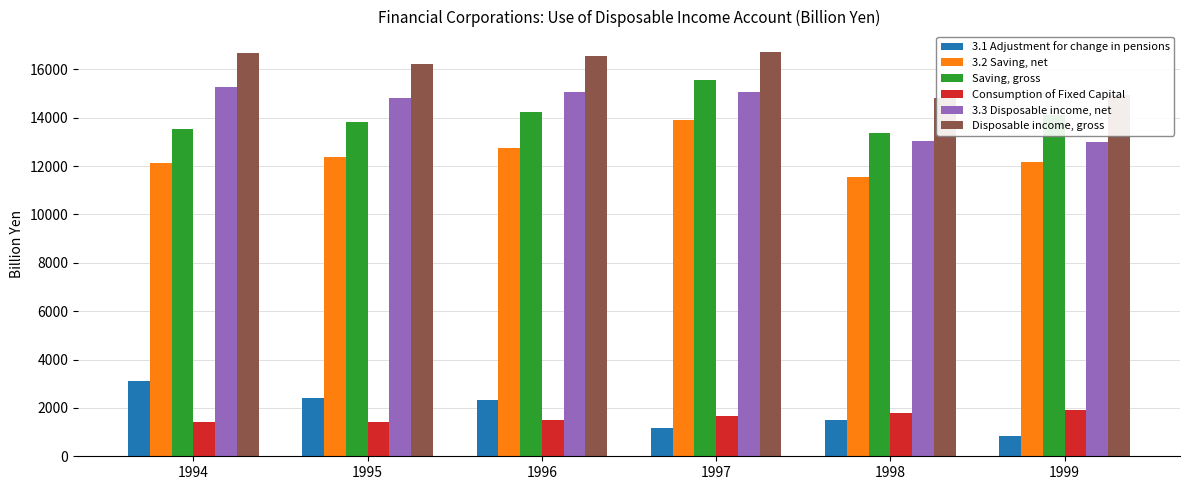

Reading right to left, extract all data points from this chart.

3.1 Adjustment for change in pensions: 821.7	1482.0	1172.9	2312.9	2429.1	3133.1
3.2 Saving, net: 12175.5	11556.4	13895.8	12742.5	12384.0	12138.3
Saving, gross: 14100.2	13354.4	15557.2	14248.5	13809.7	13543.0
Consumption of Fixed Capital: 1924.7	1798.0	1661.4	1506.0	1425.7	1404.7
3.3 Disposable income, net: 12997.2	13038.4	15068.7	15055.4	14813.1	15271.4
Disposable income, gross: 14921.8	14836.4	16730.1	16561.4	16238.8	16676.1